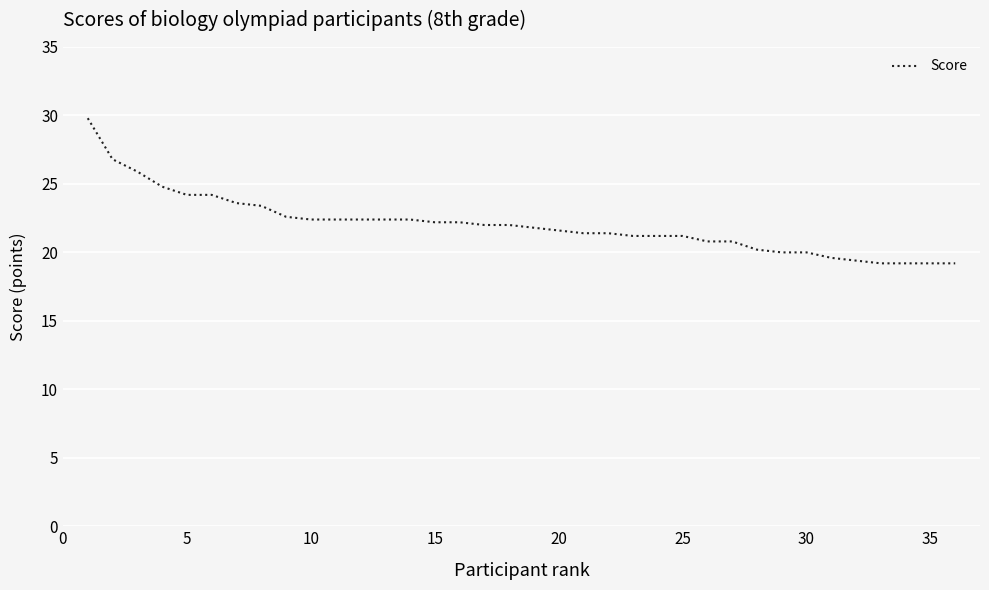

What is the difference between the maximum and minimum values?

10.6